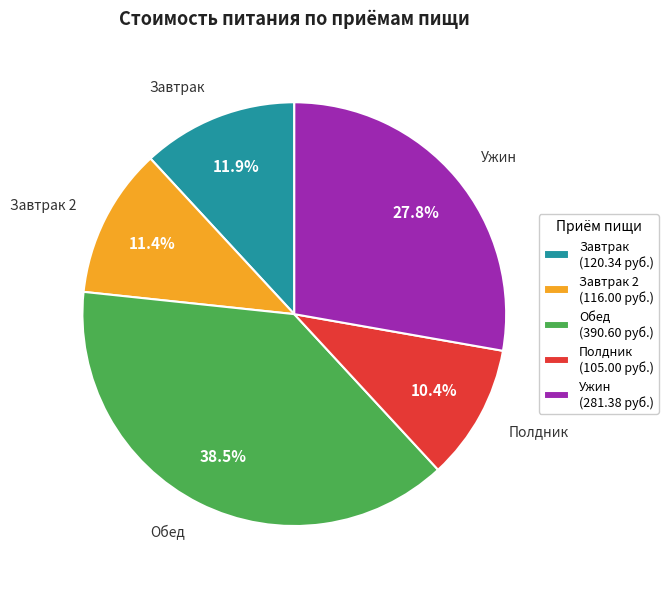

Is there a majority slice in this chart?

No